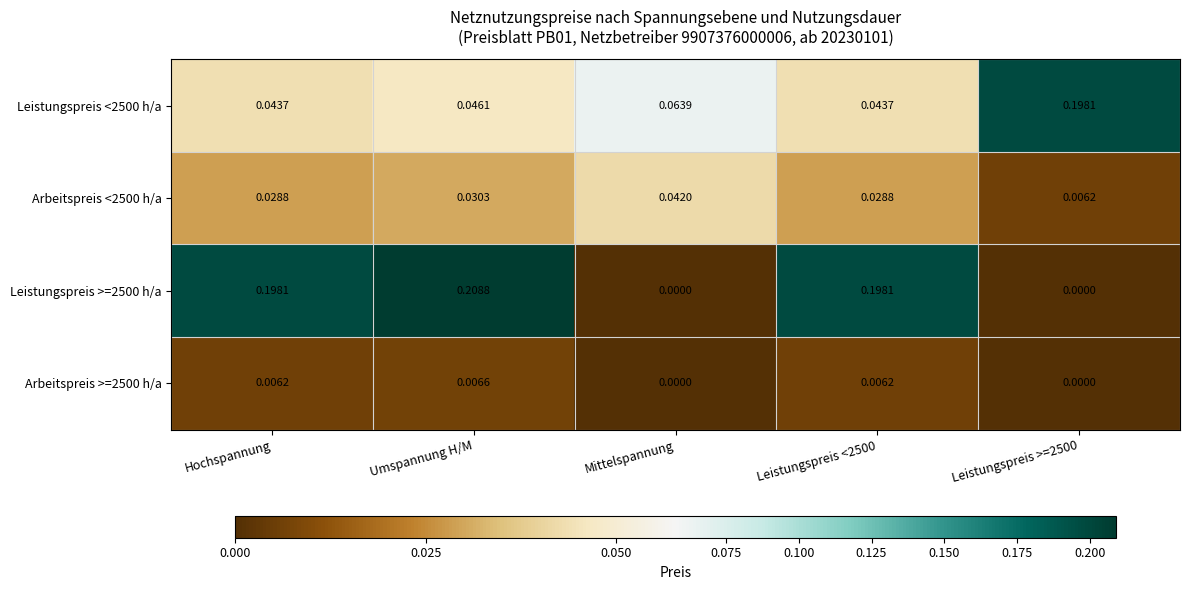

Is the value of Arbeitspreis >=2500 h/a at Leistungspreis >=2500 greater than the value of Leistungspreis <2500 h/a at Leistungspreis <2500?

No